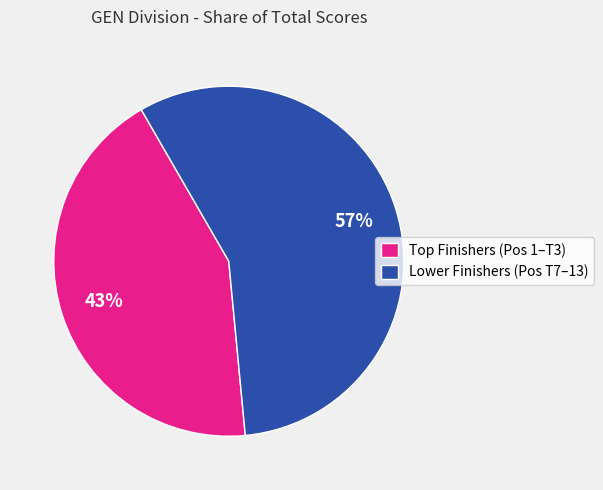

Is there any slice that represents more than half of the pie?

Yes